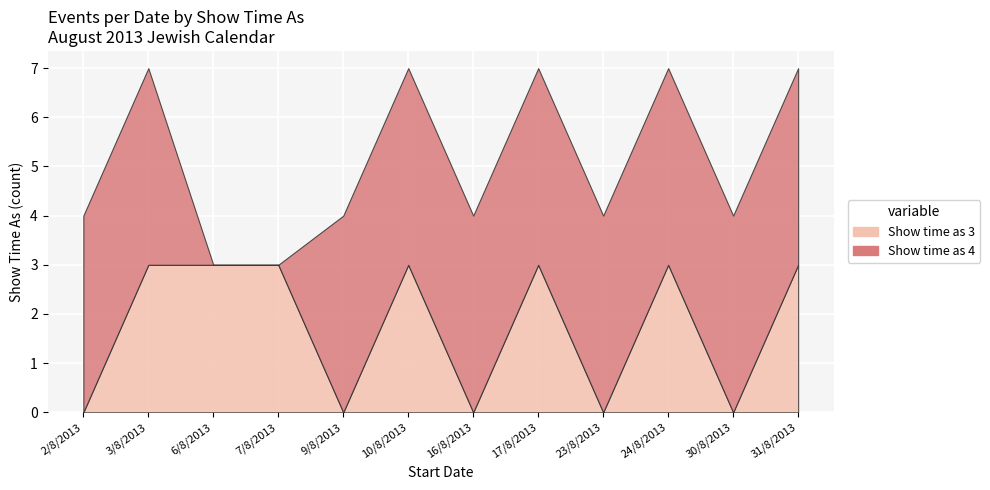

What is the label of the 6th point from the right?

16/8/2013